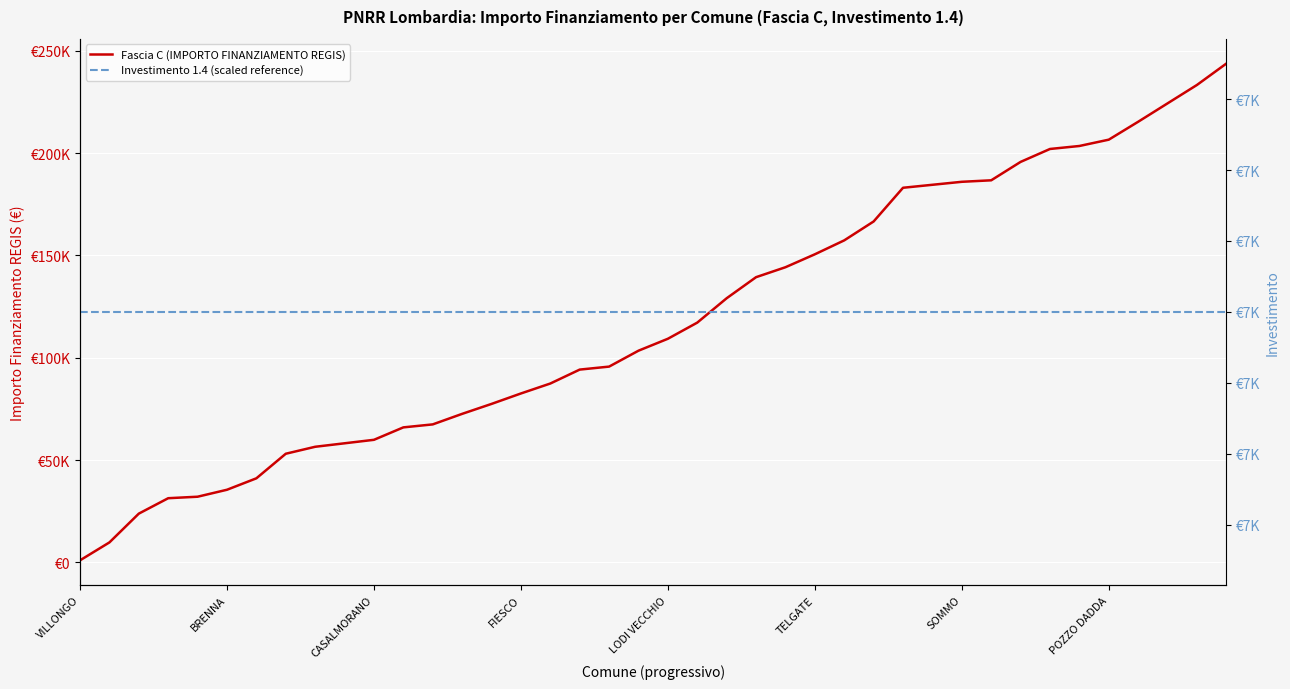

Rank the categories by Fascia C (IMPORTO FINANZIAMENTO REGIS) value from highest to lowest.

39, 38, 37, 36, 35, 34, 33, 32, 31, 30, 29, 28, 27, 26, 25, 24, 23, 22, 21, 20, 19, 18, 17, 16, 15, 14, 13, 12, 11, 10, 9, 8, POZZO DADDA, SOMMO, TELGATE, LODI VECCHIO, FIESCO, CASALMORANO, BRENNA, VILLONGO